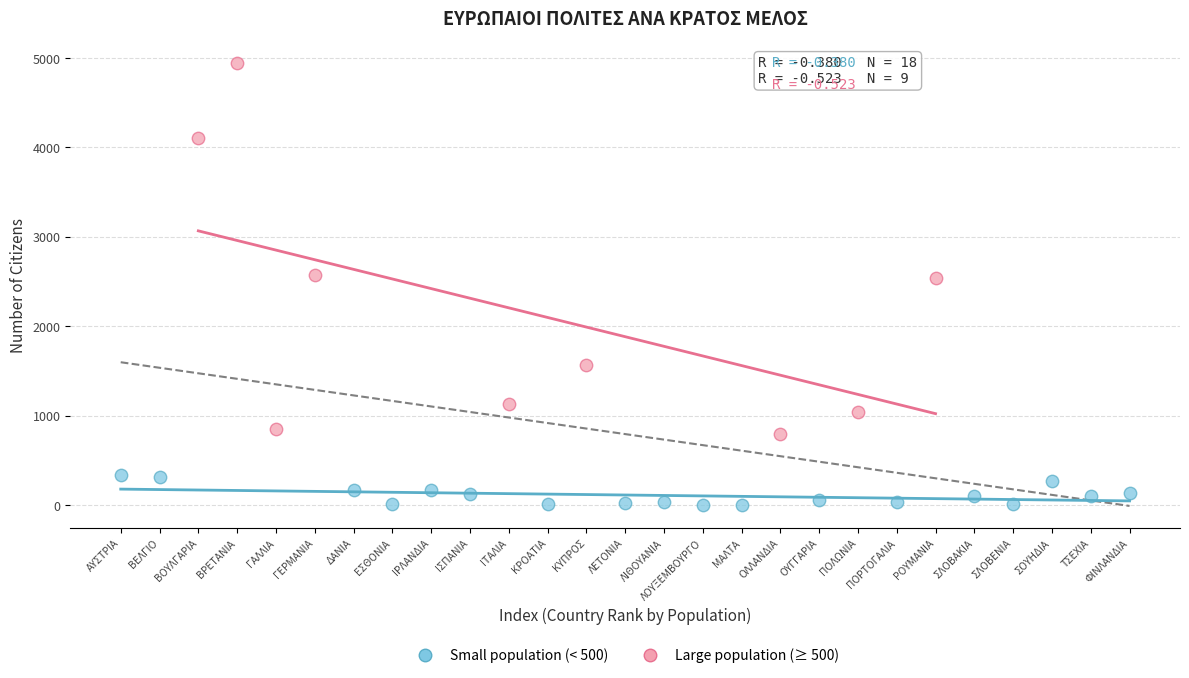

Which series contains the lowest Y value?

Small population (< 500)